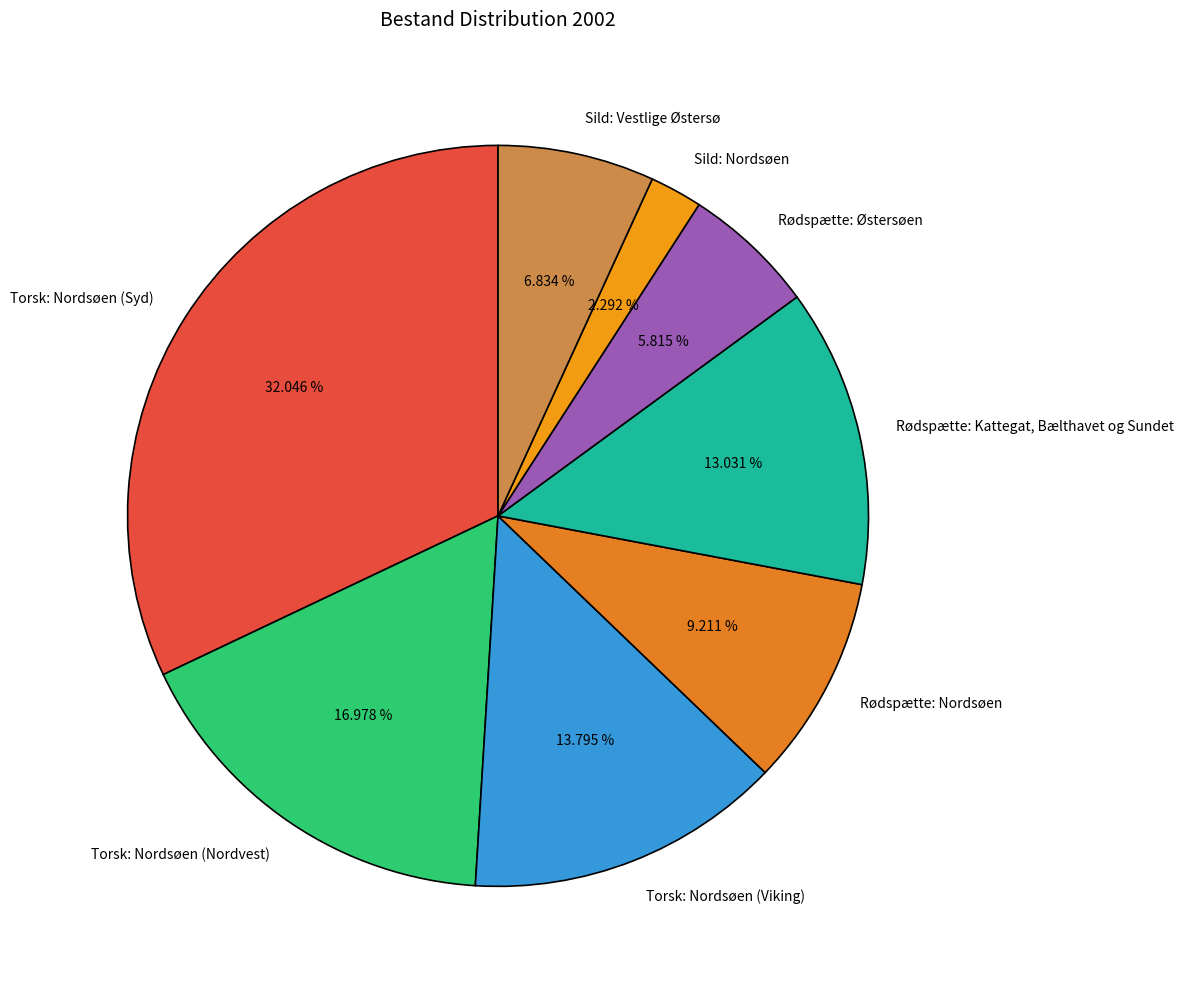

Which has a higher value, Rødspætte: Østersøen or Rødspætte: Nordsøen?

Rødspætte: Nordsøen